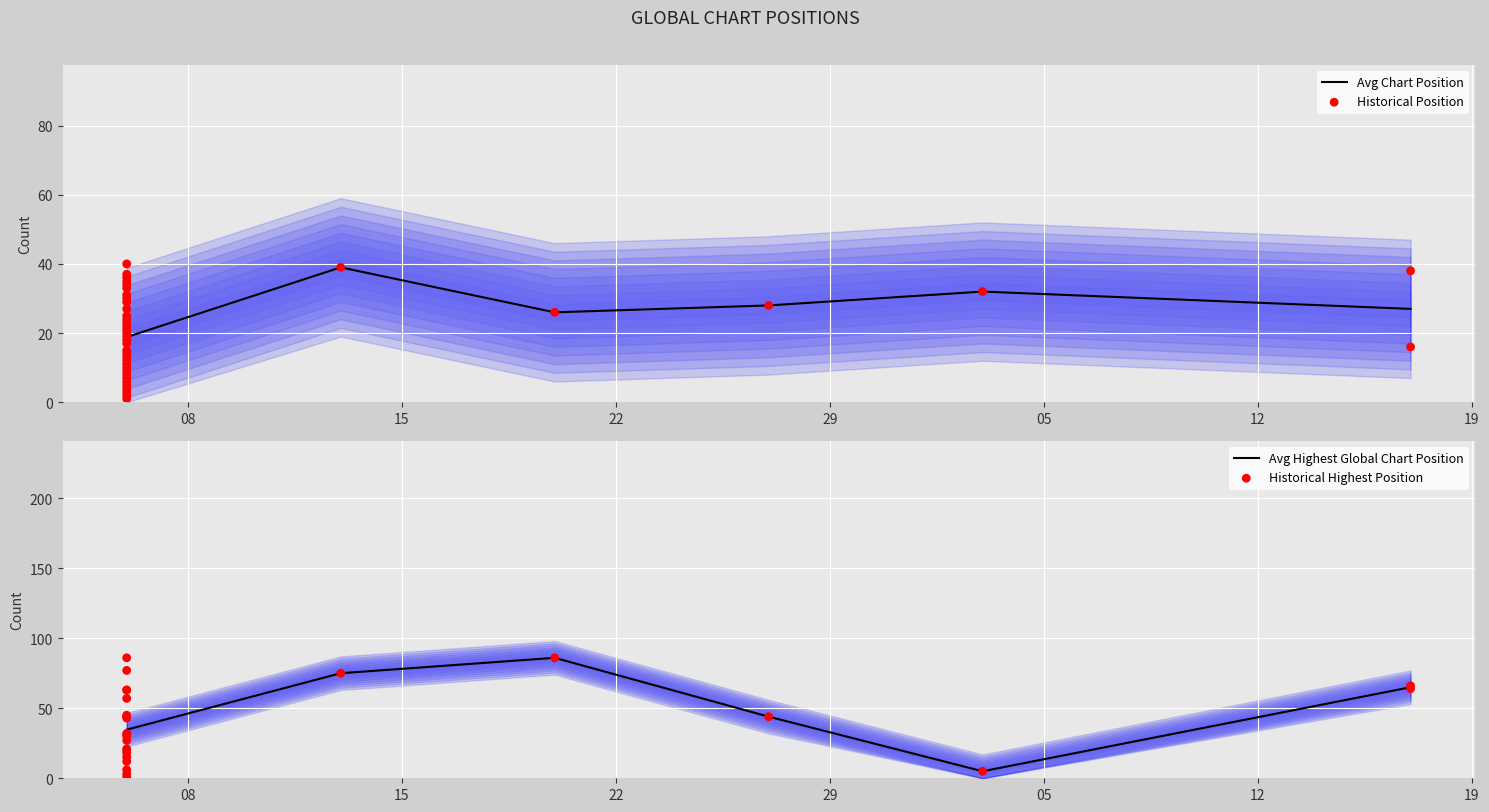

Is the value of Peak Position at 2019-10-06 greater than the value of Highest Position in Global Chart at 2019-10-06?

No